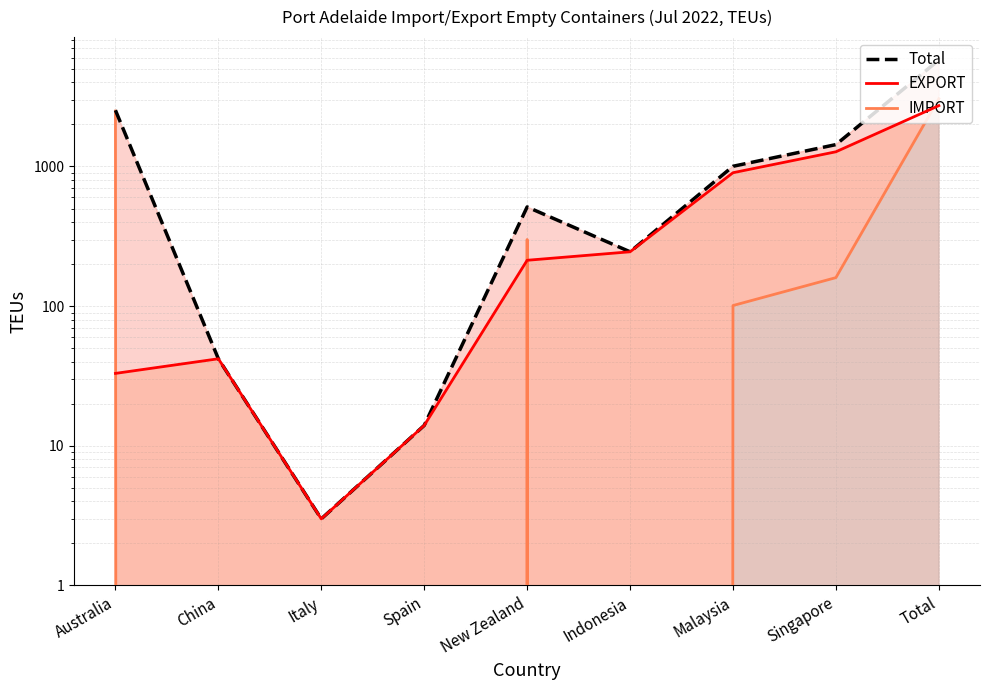

What is the difference between the maximum and minimum values in the EXPORT series?

2723